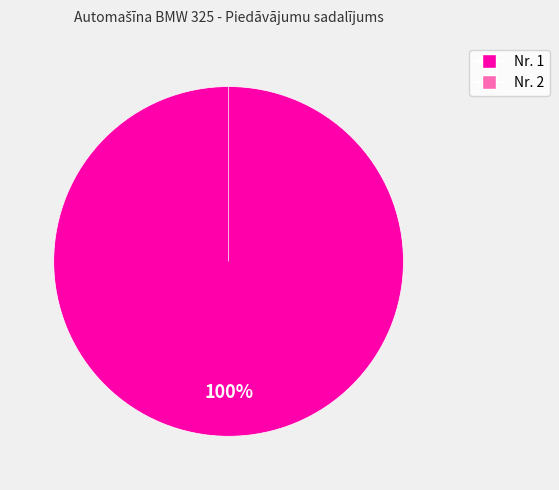

Is 2 the majority of the pie?

No